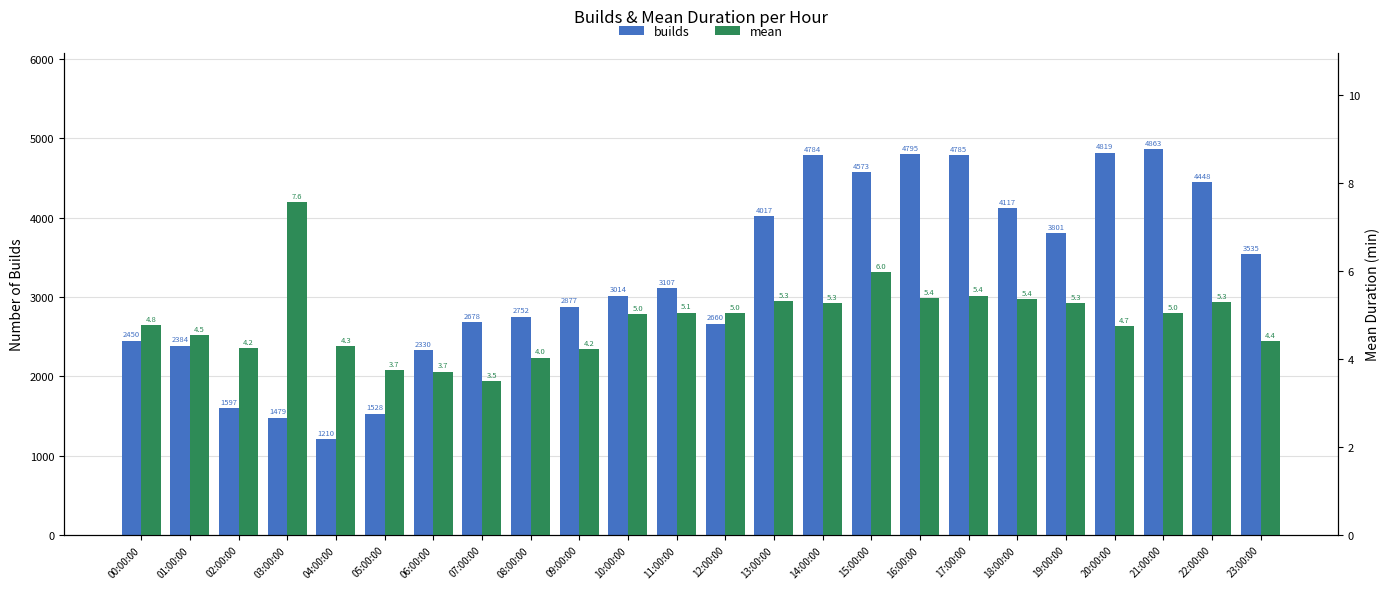

What is the label of the 11th bar from the left?

10:00:00